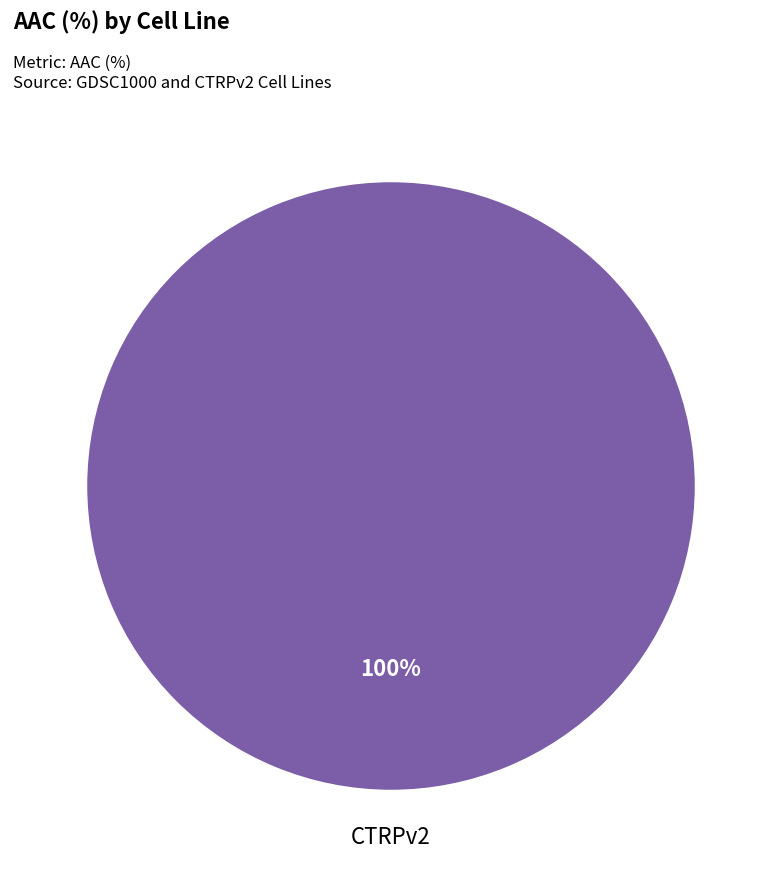

How many slices are in this pie chart?

1